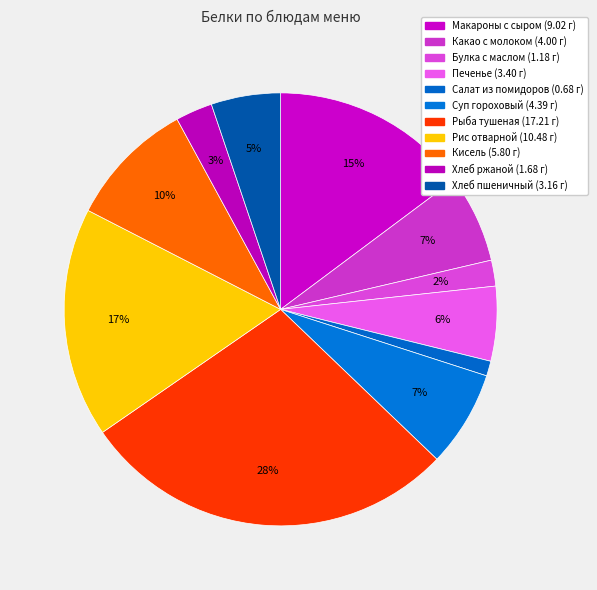

How many segments does this pie chart have?

11